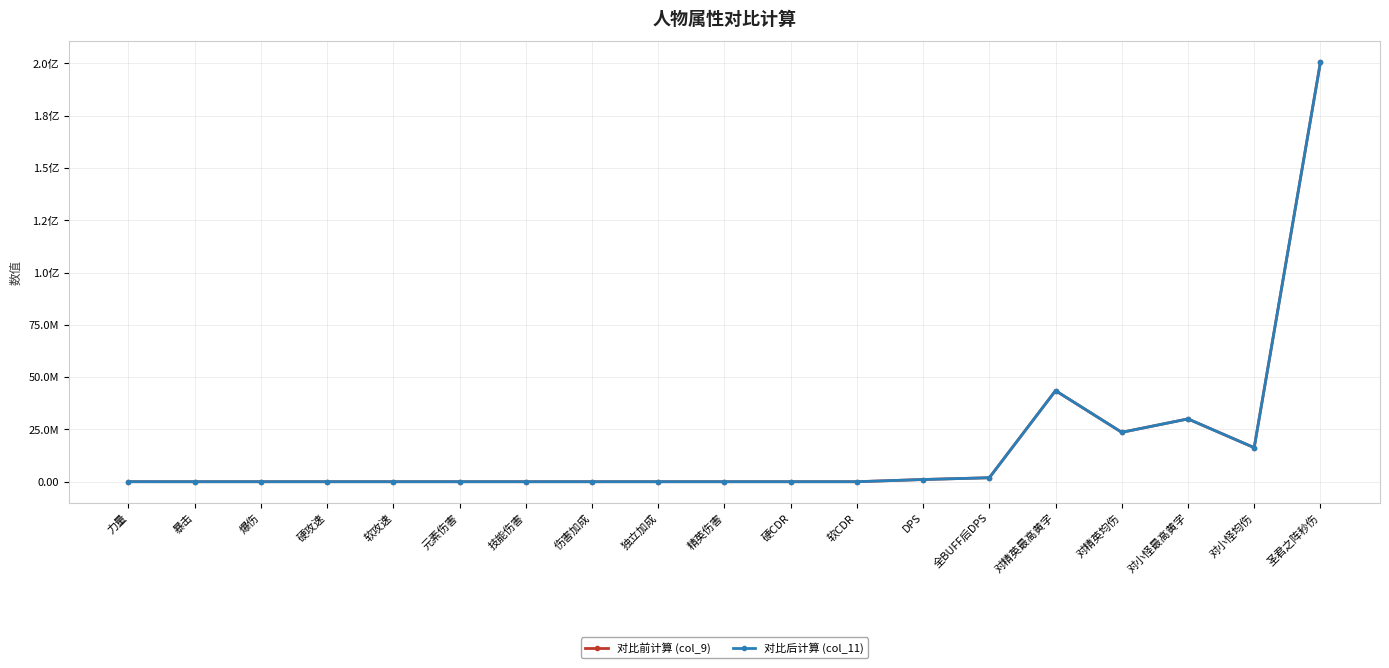

What is the sum of the 对比后计算 (col_11) values at 硬CDR and 元素伤害?

0.9